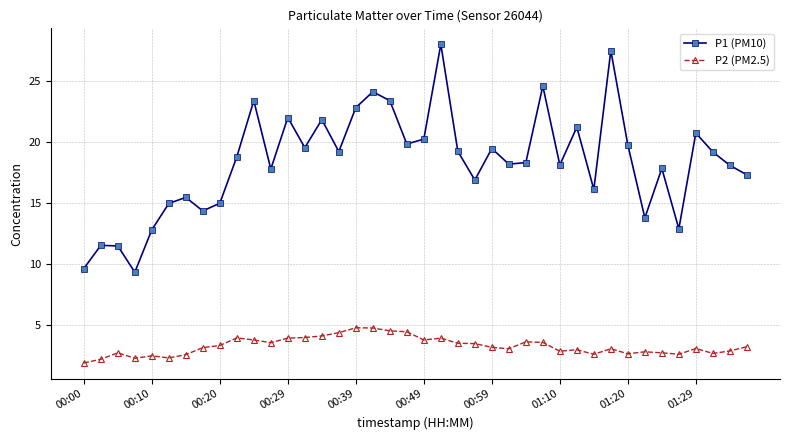

Is this an area chart (filled region under the line)?

No